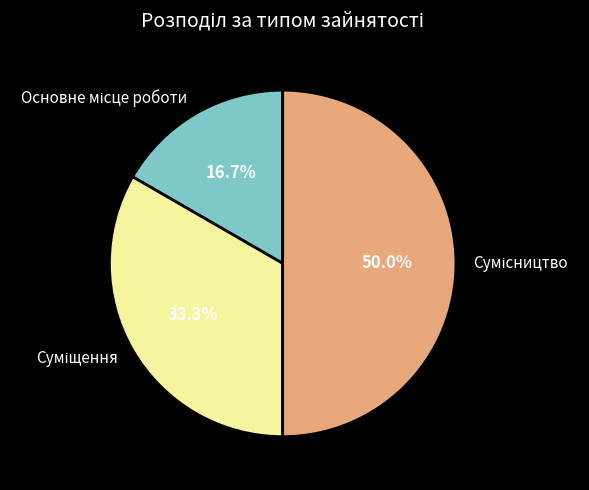

What percentage is the Суміщення slice, to the nearest percent?

33%